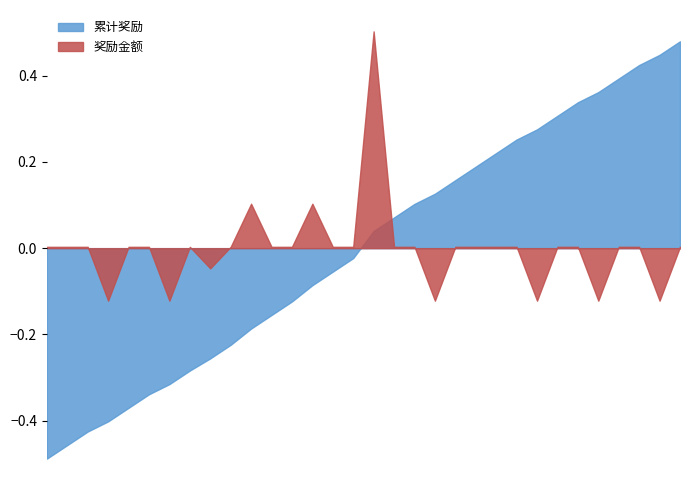

Is it true that 奖励金额 equals 0.0 at 薛良滢?

True